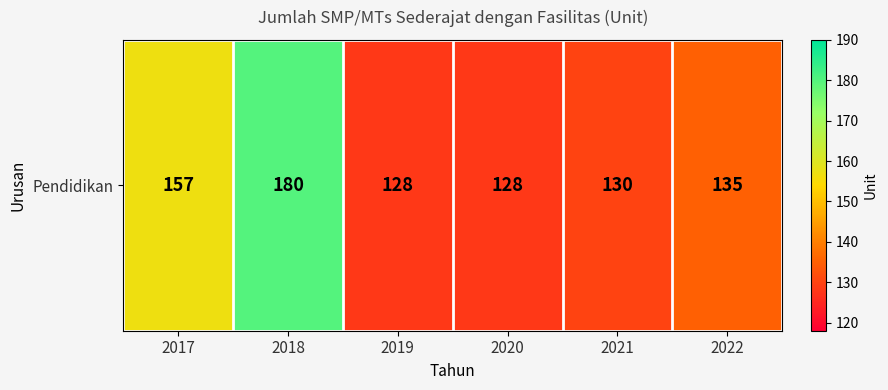

What is the maximum value shown in the chart?

180